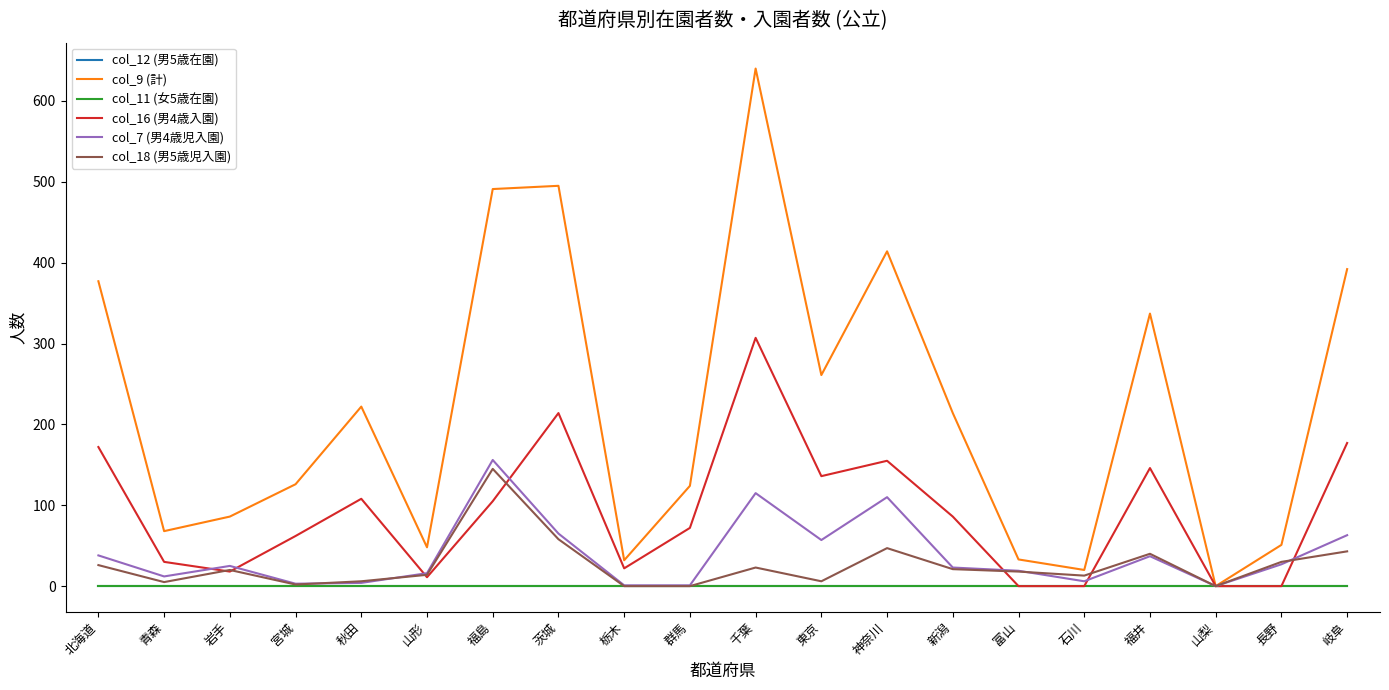

Does the chart have visible grid lines?

No